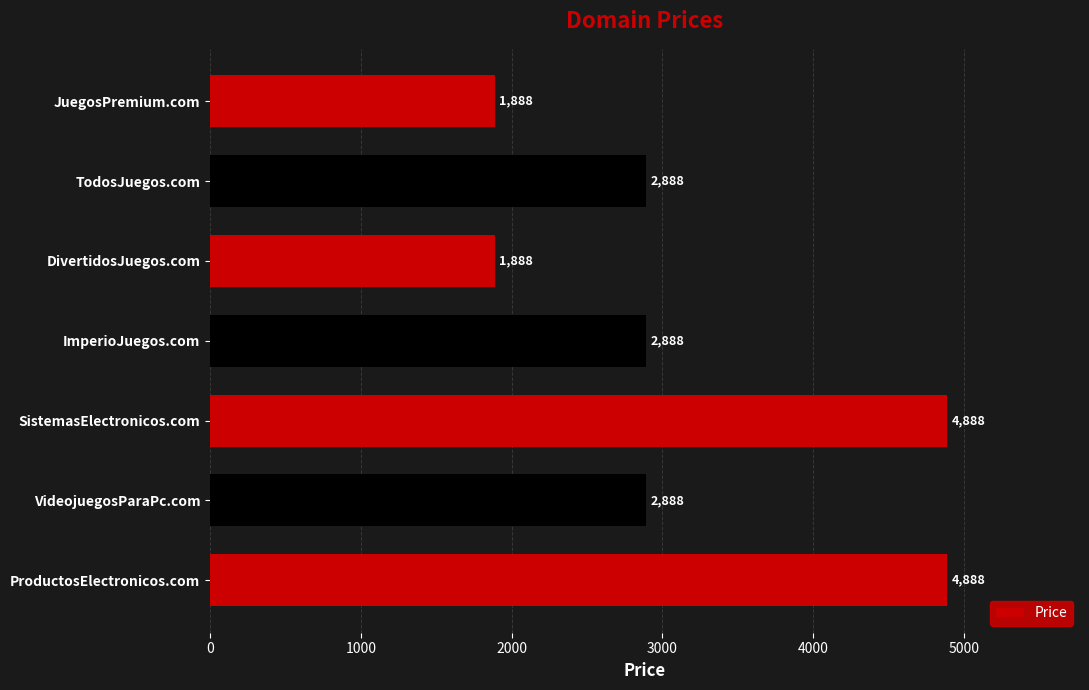

Reading top to bottom, what are all the values shown in this chart?

JuegosPremium.com=1888	TodosJuegos.com=2888	DivertidosJuegos.com=1888	ImperioJuegos.com=2888	SistemasElectronicos.com=4888	VideojuegosParaPc.com=2888	ProductosElectronicos.com=4888